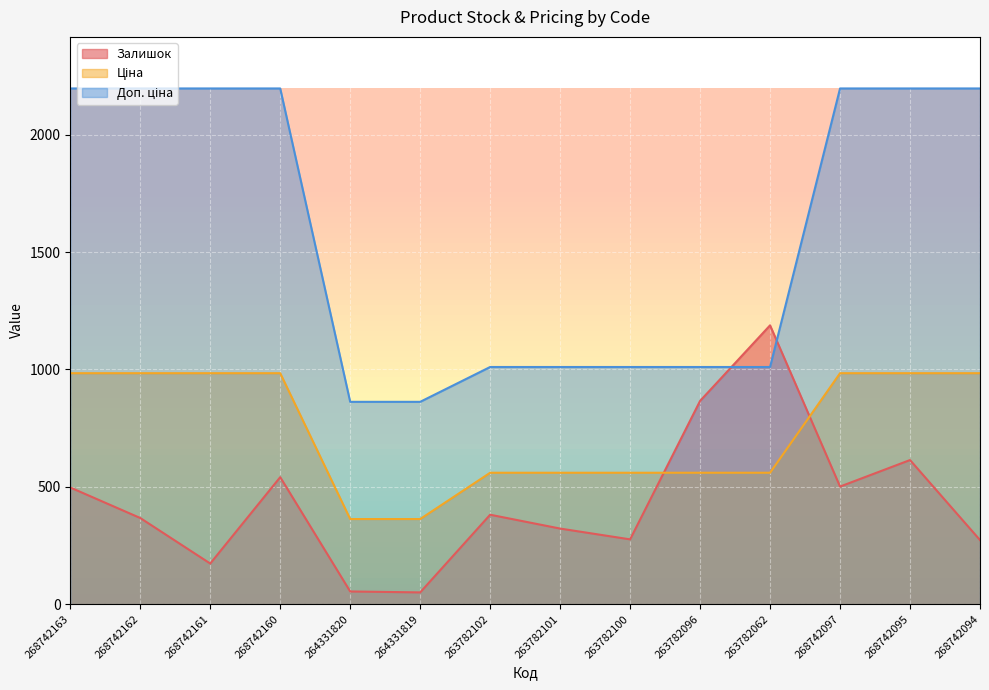

What position from the left is 263782102?

7